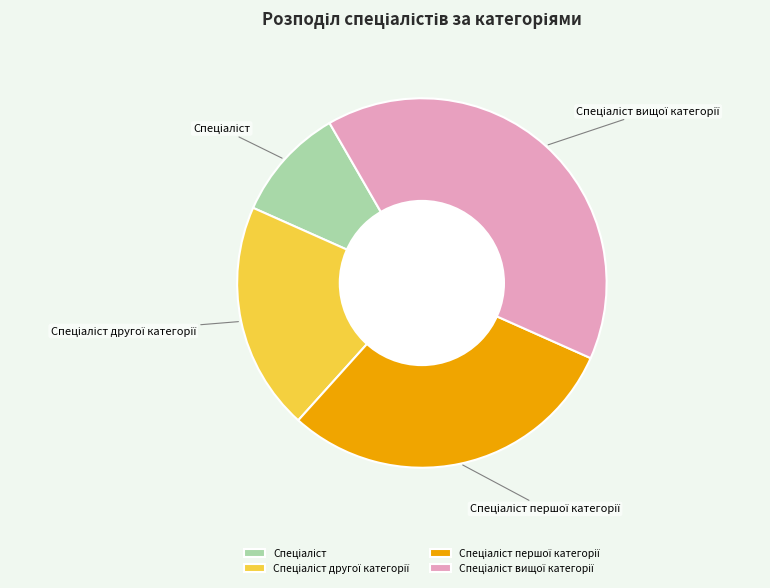

Is there a majority slice in this chart?

No